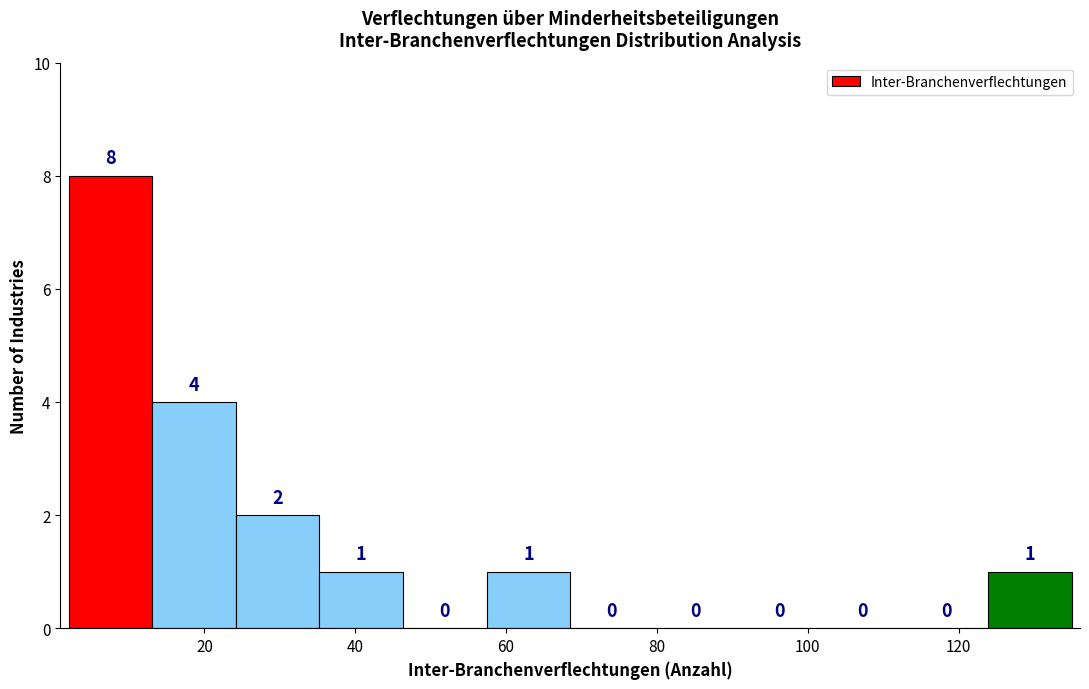

Reading left to right, transcribe this chart: for each bar, give the range it covers on the x-axis and its height. The bar edges are not printed on the chart, so give them approximately, as read against the axis.

2 to 14: 8
14 to 24: 4
24 to 36: 2
36 to 46: 1
46 to 58: 0
58 to 68: 1
68 to 80: 0
80 to 90: 0
90 to 102: 0
102 to 112: 0
112 to 124: 0
124 to 136: 1